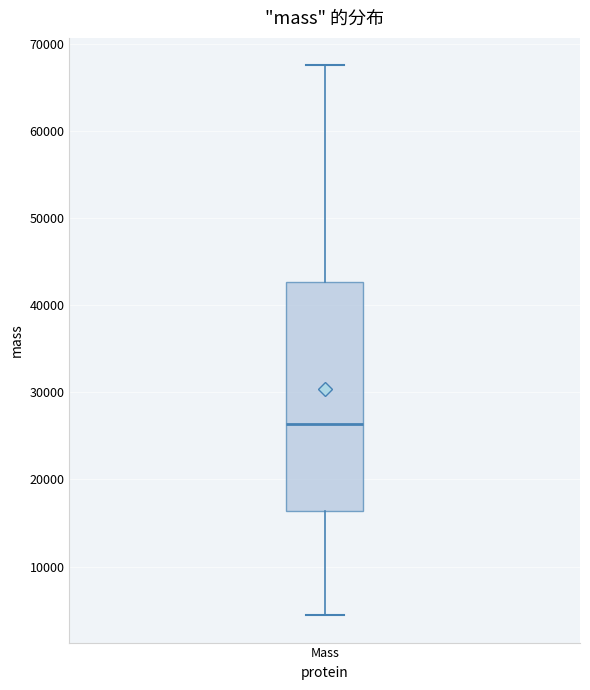

Read this box plot against the y-axis: the position of the median line, the range covered by the box, and the ends of both whiskers. The values are not printed on the chart, so give them approximately, as read against the axis.

median 26000, box 16000 to 43000, whiskers 4000 to 68000